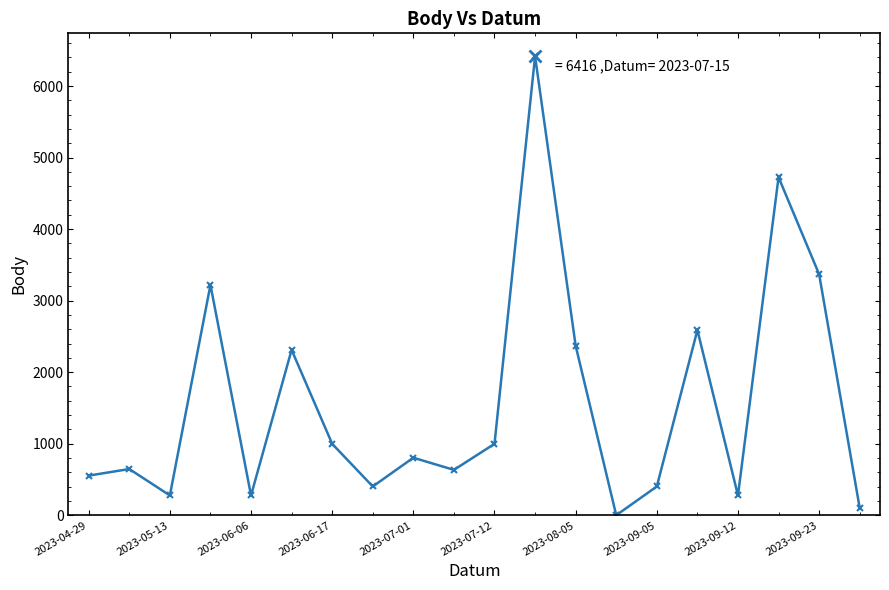

What is the difference between the maximum and minimum values?

6416